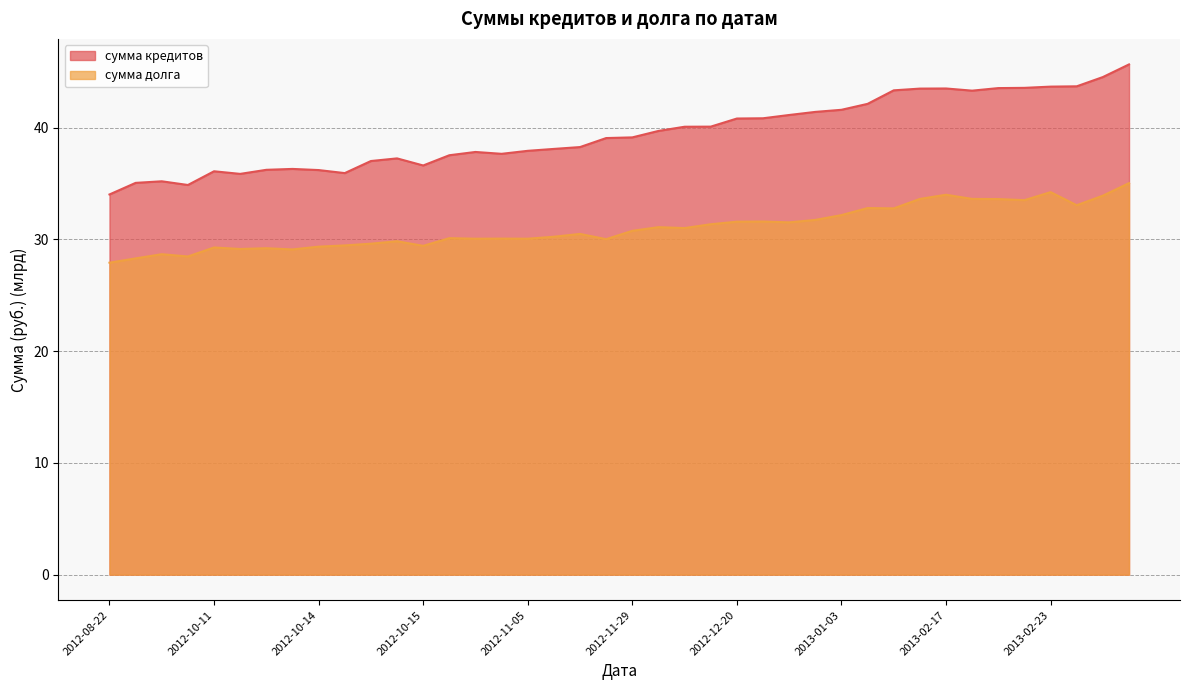

Does the chart display data point markers on the line(s)?

No